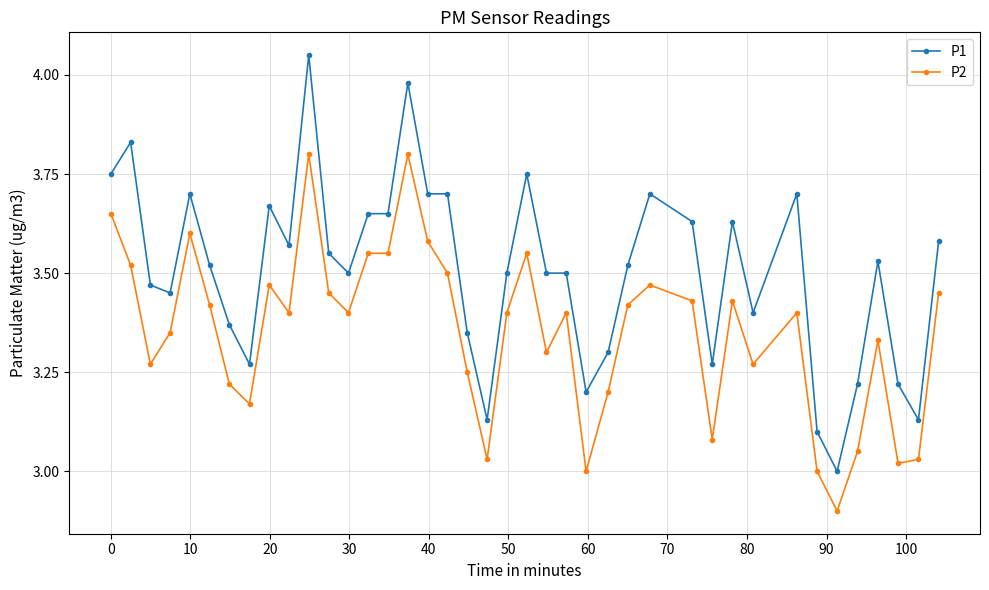

True or false: P2 and P1 cross at least once.

False